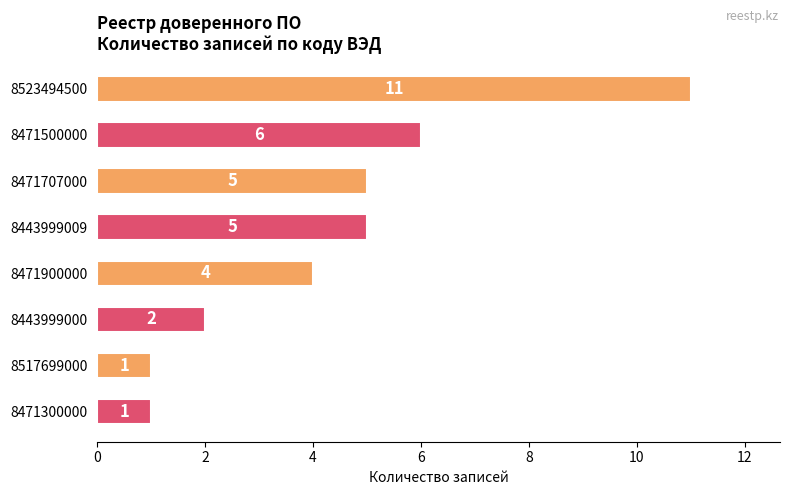

Which label corresponds to the largest value in the chart?

8523494500